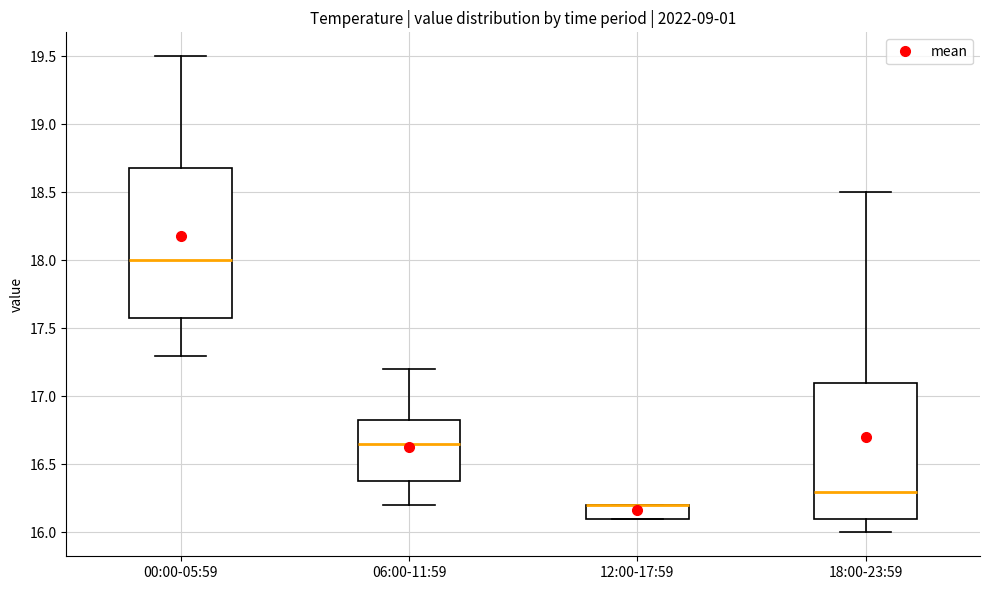

Reading left to right, read every box against the y-axis: the position of its median line, the range the box covers, and the ends of its whiskers. The values are not printed on the chart, so give them approximately, as read against the axis.

00:00-05:59: median 18.00, box 17.60 to 18.70, whiskers 17.30 to 19.50
06:00-11:59: median 16.65, box 16.40 to 16.85, whiskers 16.20 to 17.20
12:00-17:59: median 16.20 (drawn on the box's upper edge), box 16.10 to 16.20, whiskers 16.10 to 16.20
18:00-23:59: median 16.30, box 16.10 to 17.10, whiskers 16.00 to 18.50